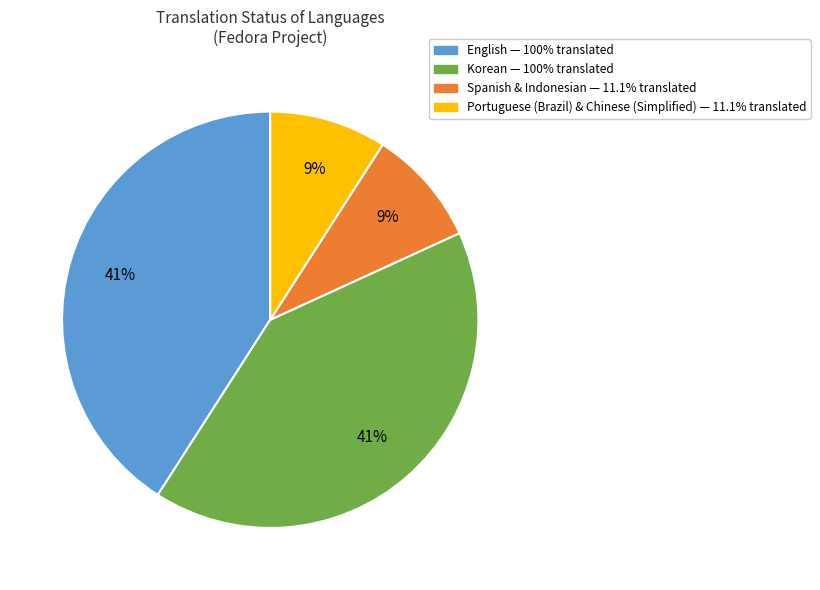

Is there a majority slice in this chart?

No